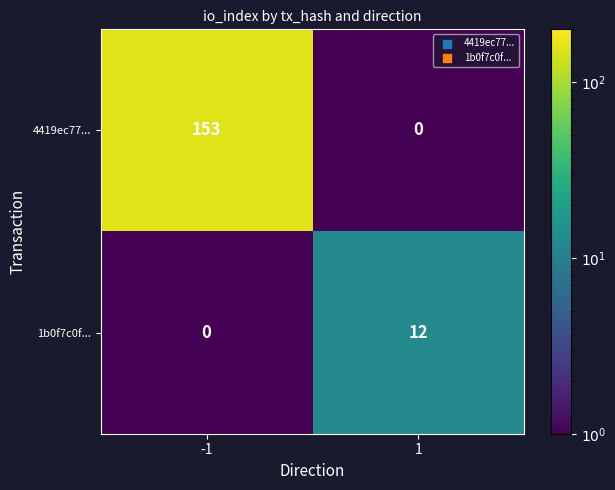

Which series has the largest range (max minus min)?

4419ec77...